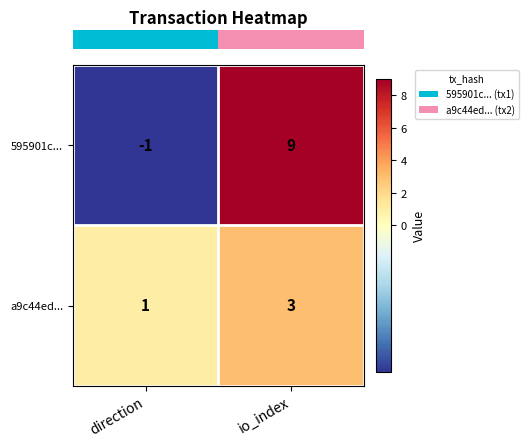

Rank the series by their maximum value, from highest to lowest.

595901c..., a9c44ed...